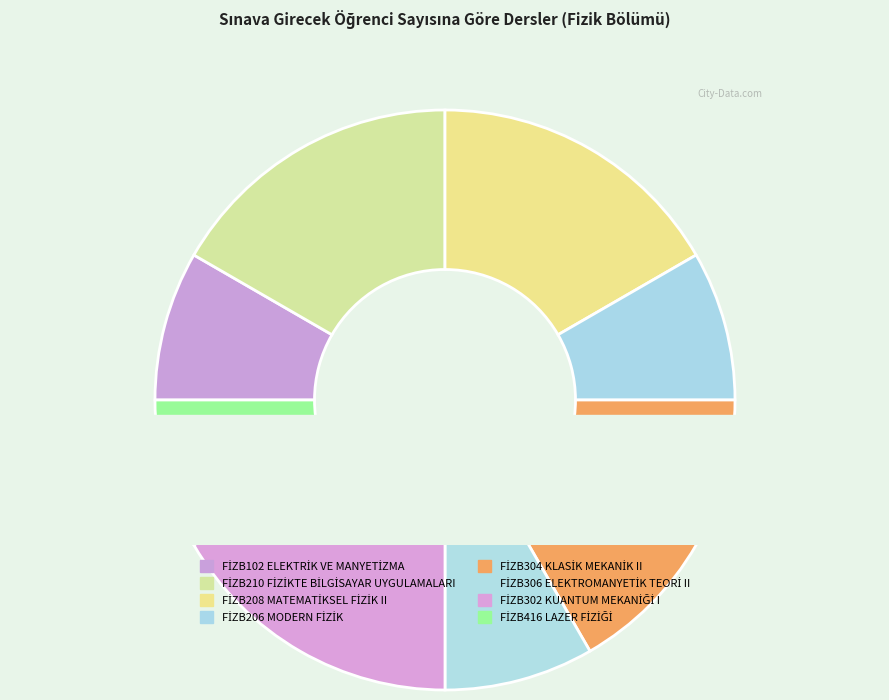

Is there any slice that represents more than half of the pie?

No